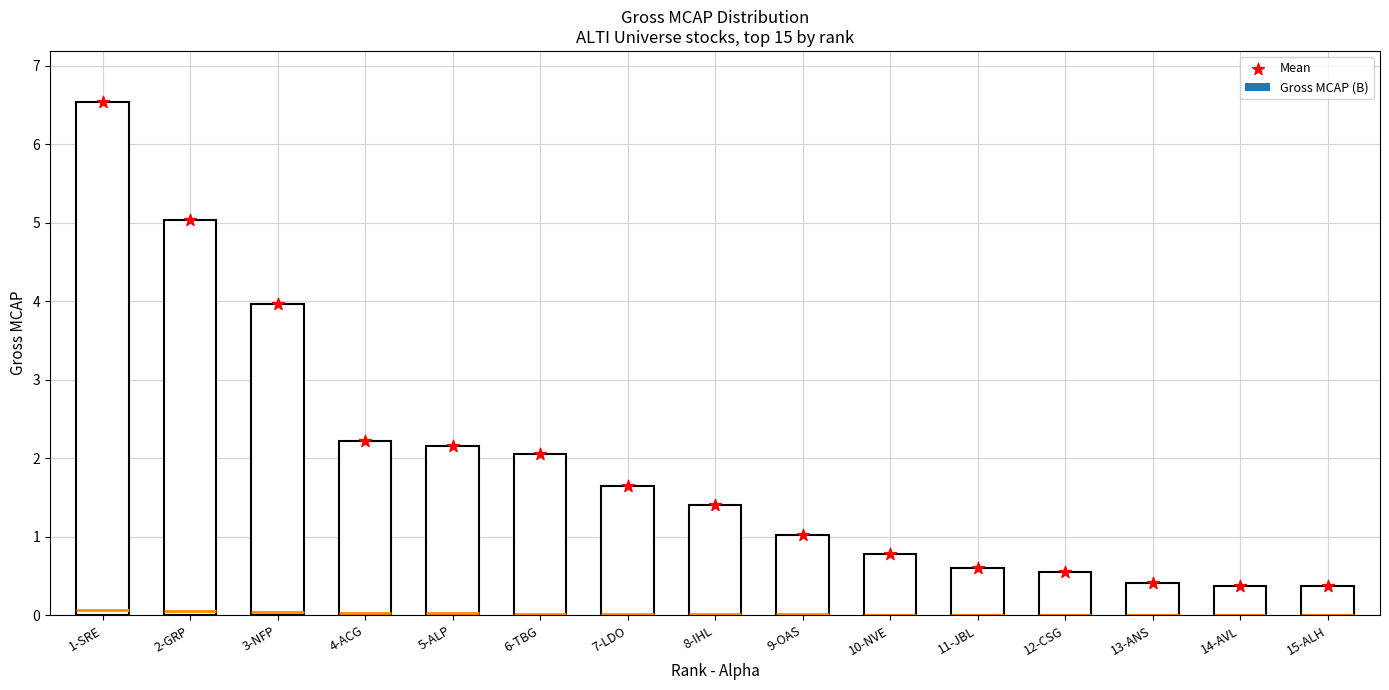

What is the change in value from 9-OAS to 12-CSG?

-0.5